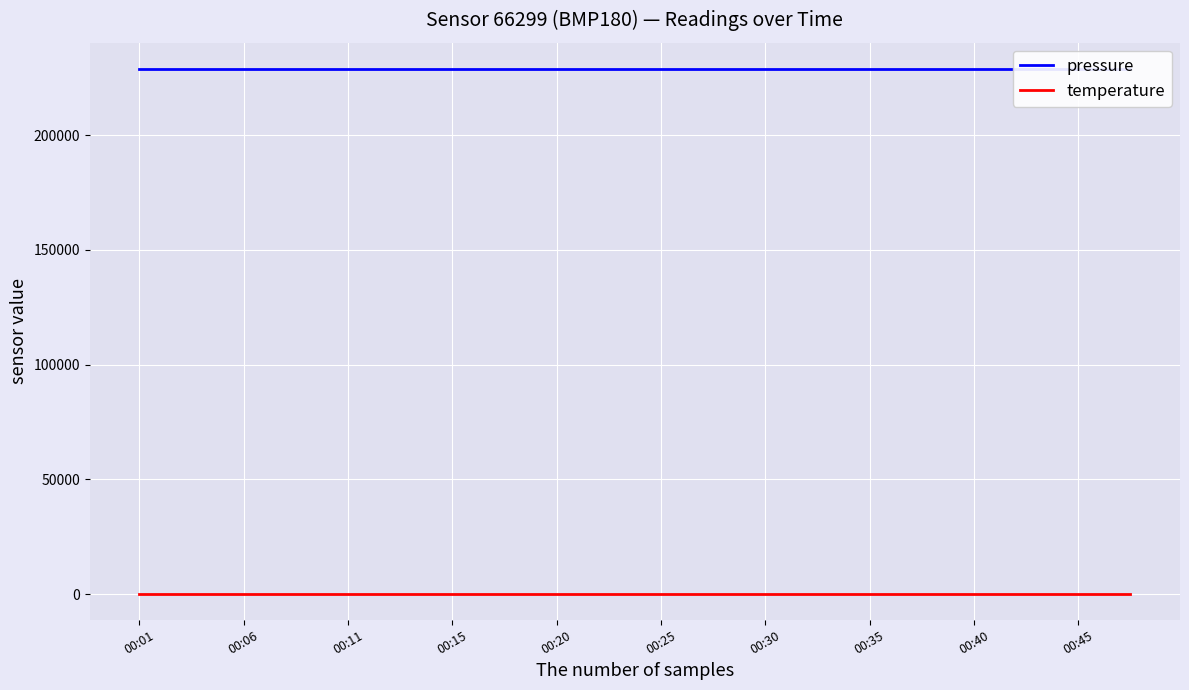

Count the number of data series in this chart.

2